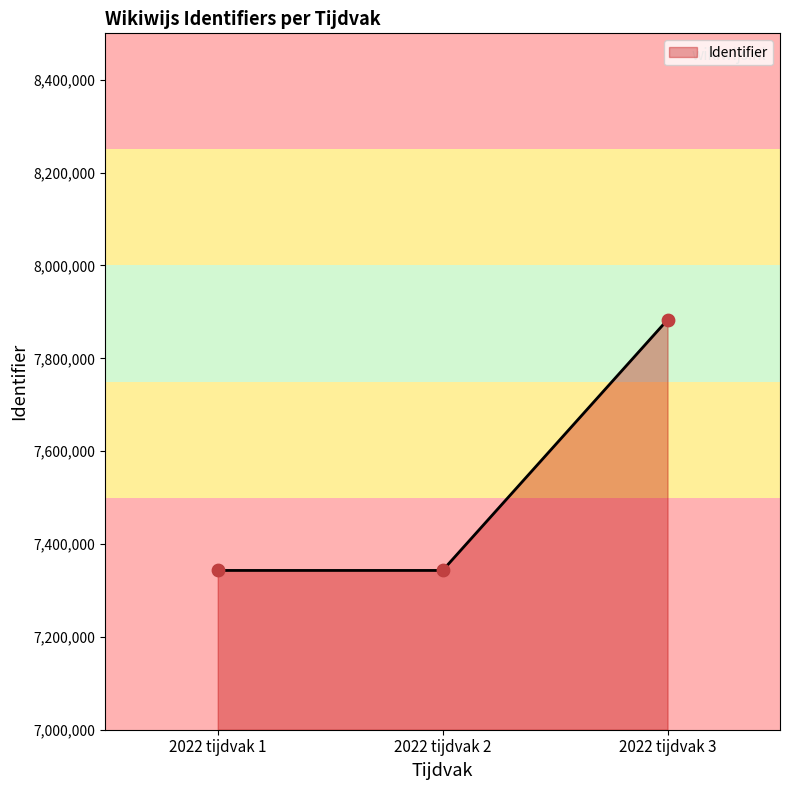

Approximately how many times larger is the value at 2022 tijdvak 2 compared to 2022 tijdvak 3?

0.9